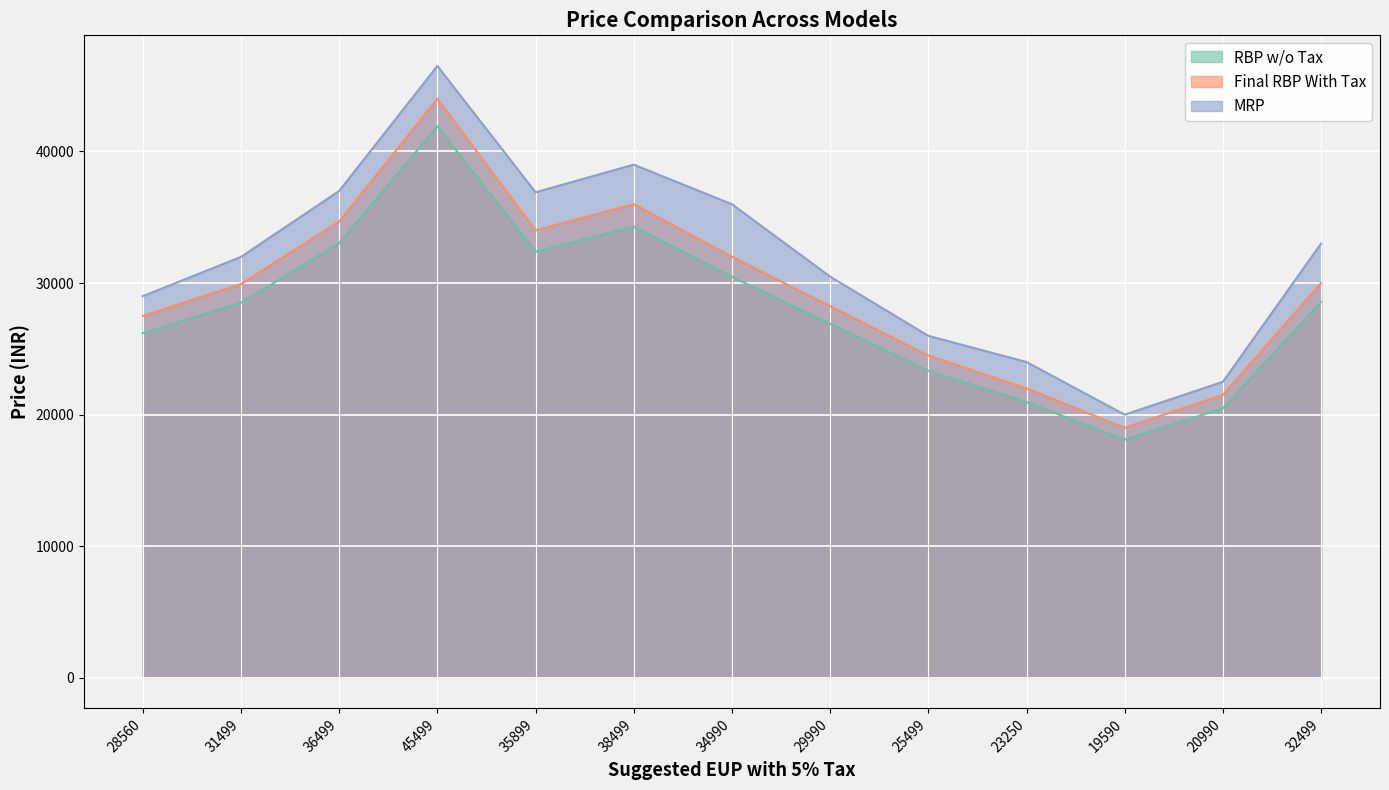

Between 36499 and 19590, which series saw the biggest shift?

MRP